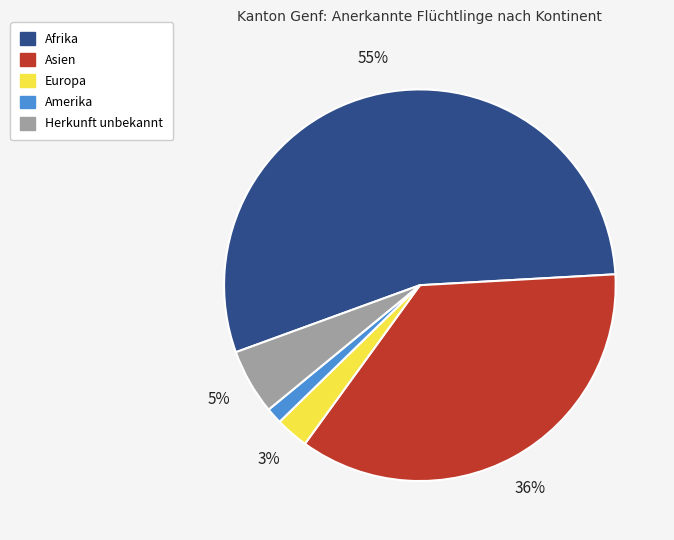

How many segments does this pie chart have?

5